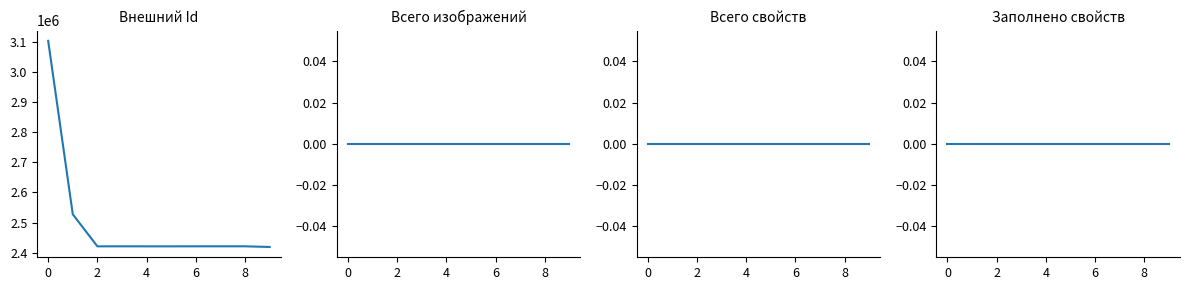

Which category has the lowest value in the Внешний Id series?

9